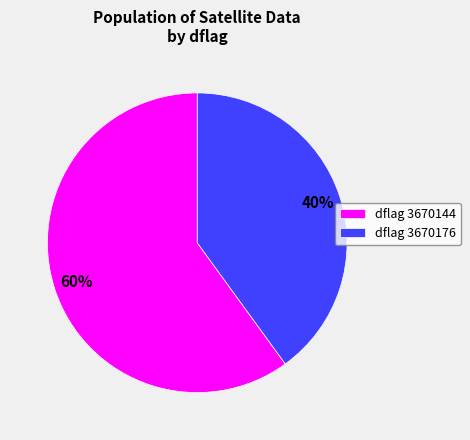

Which category has the smallest portion of the pie?

dflag 3670176